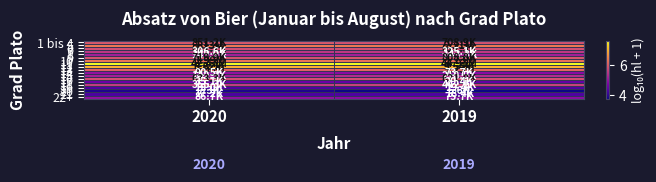

How many data points does each series have?

2